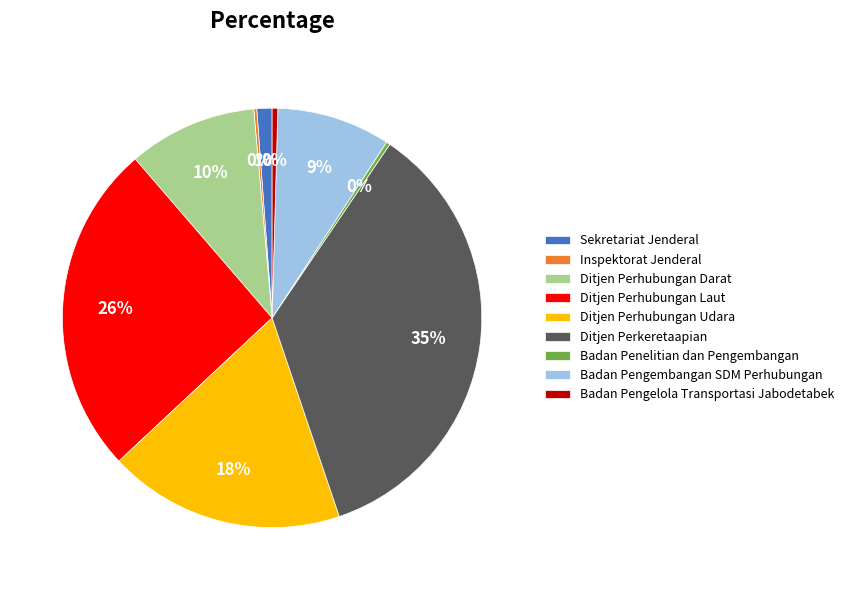

Does Ditjen Perkeretaapian account for over 50% of the chart?

No